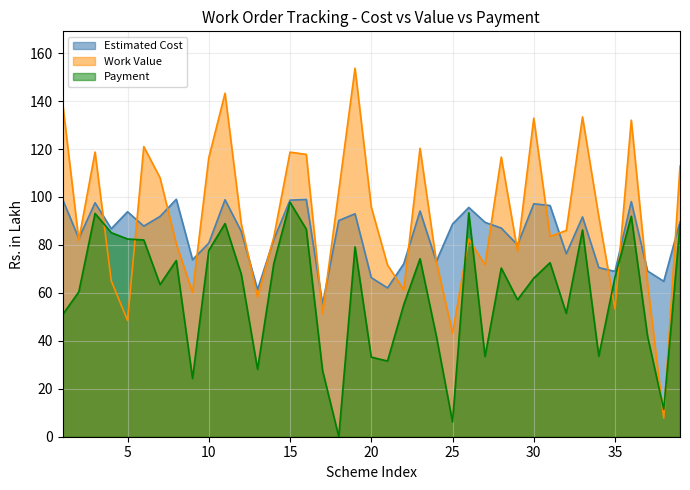

At 24, list the series in order from smallest to largest.

Payment, Estimated Cost, Work Value